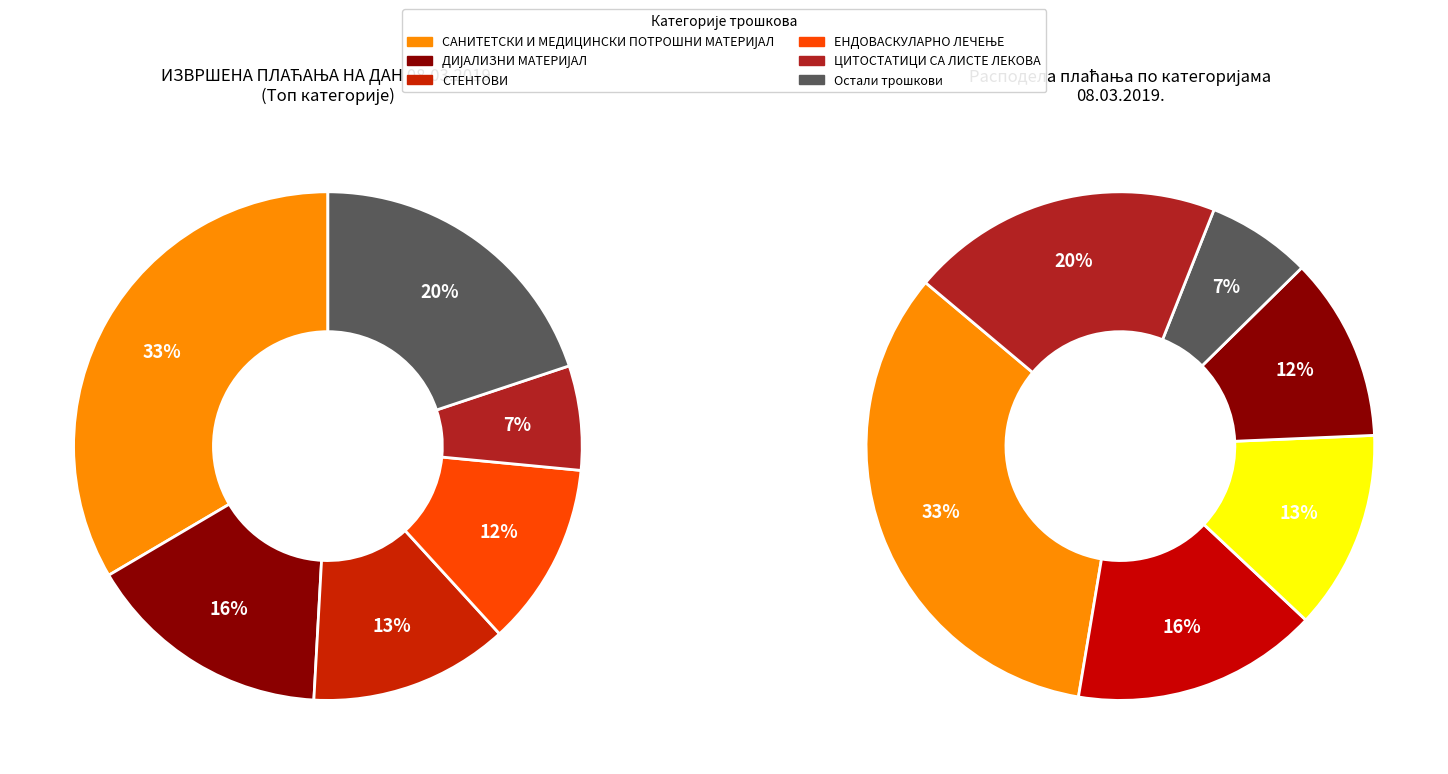

Does ЦИТОСТАТИЦИ СА ЛИСТЕ ЛЕКОВА represent more than half of the total?

No